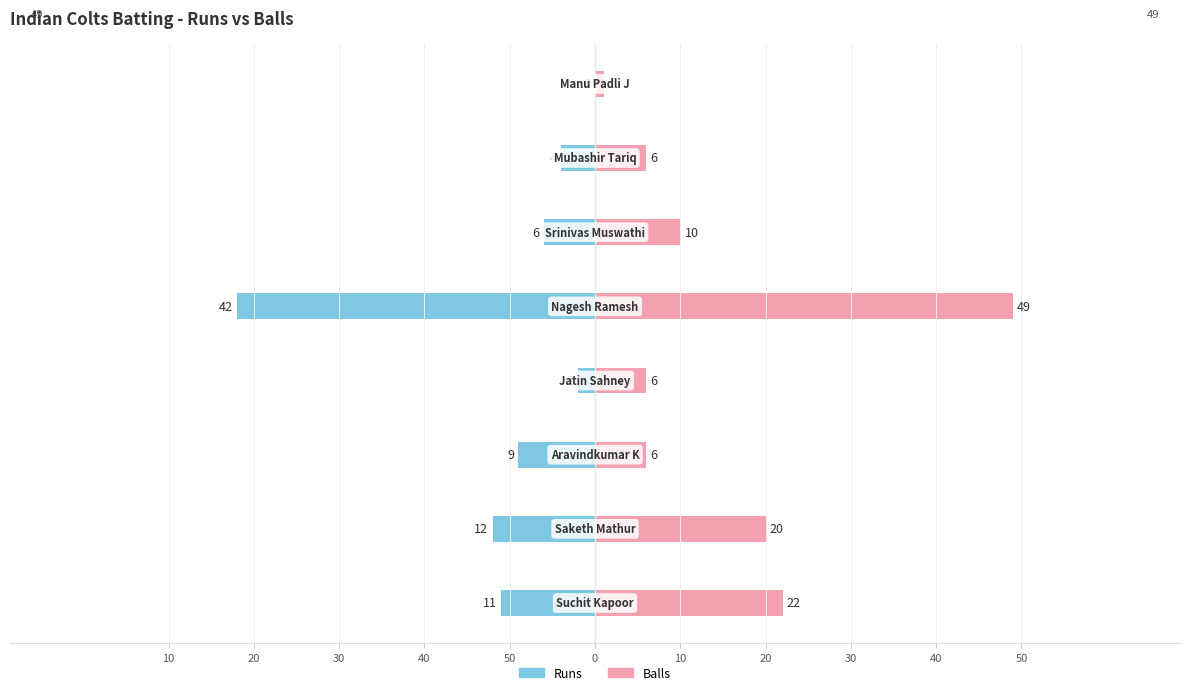

Does the chart contain any negative values?

Yes